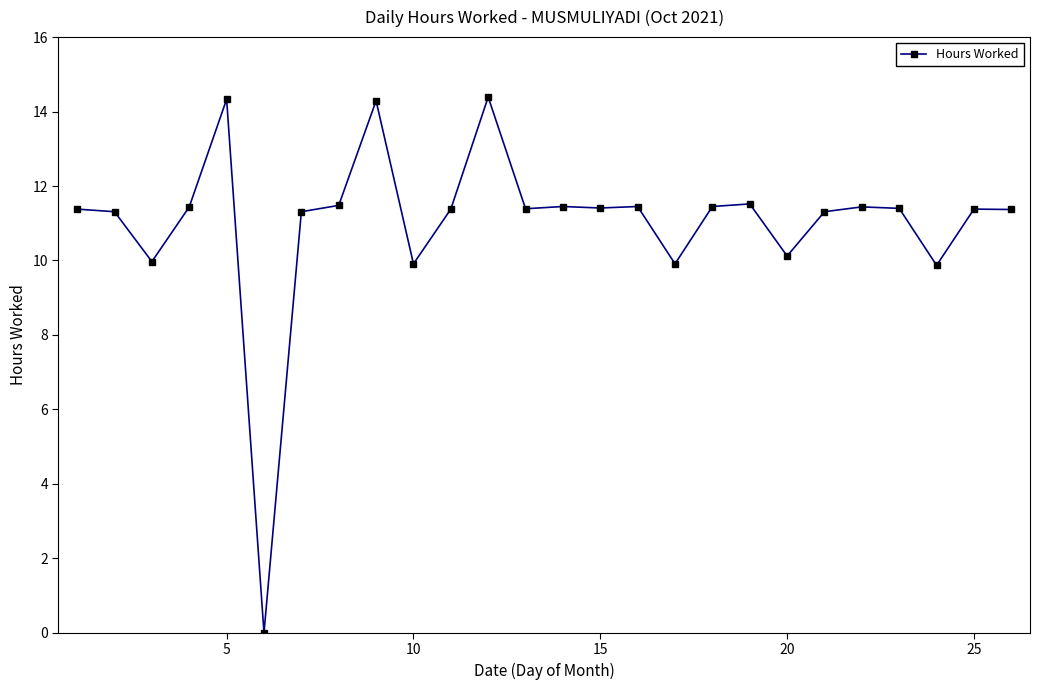

What is the value of the 8th point from the left?

11.5